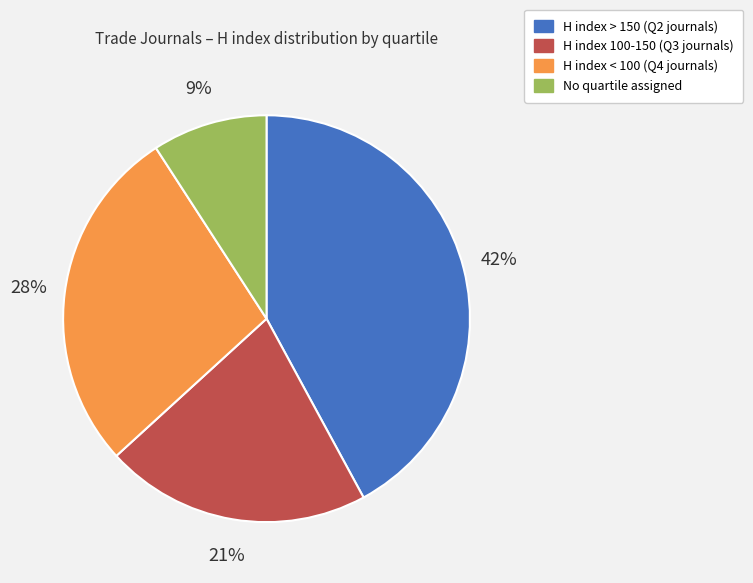

To the nearest percent, what is the combined percentage of H index < 100 (Q4 journals) and No quartile assigned?

37%